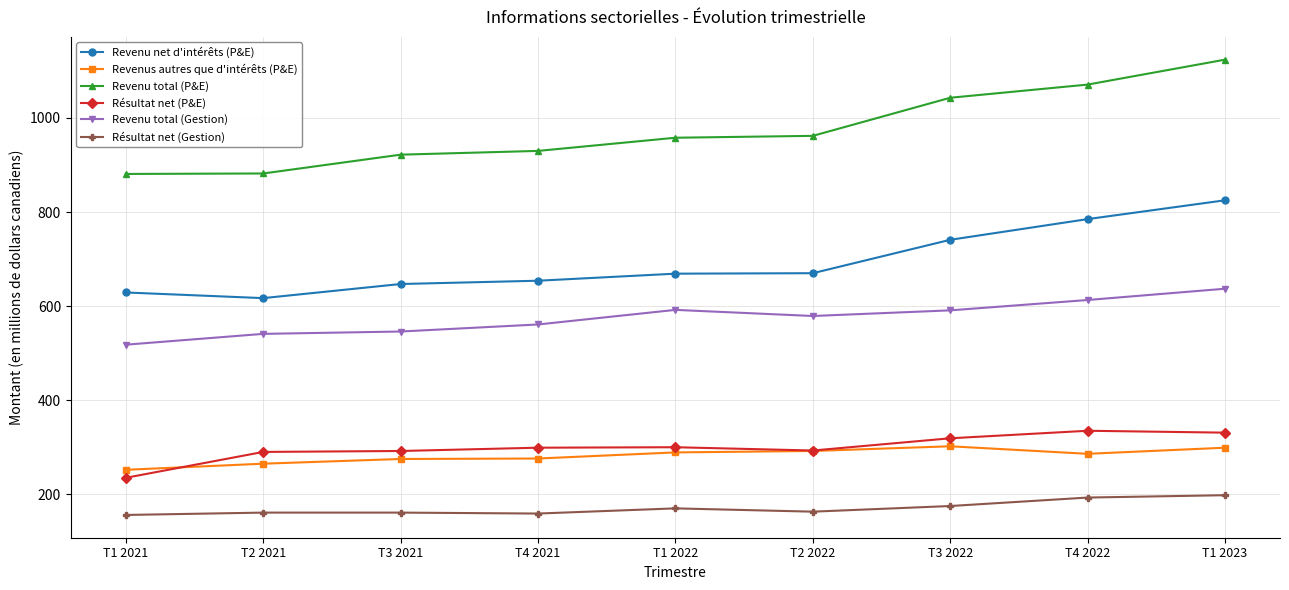

Where is Résultat net (Gestion) nearest to the value 177?

T3 2022